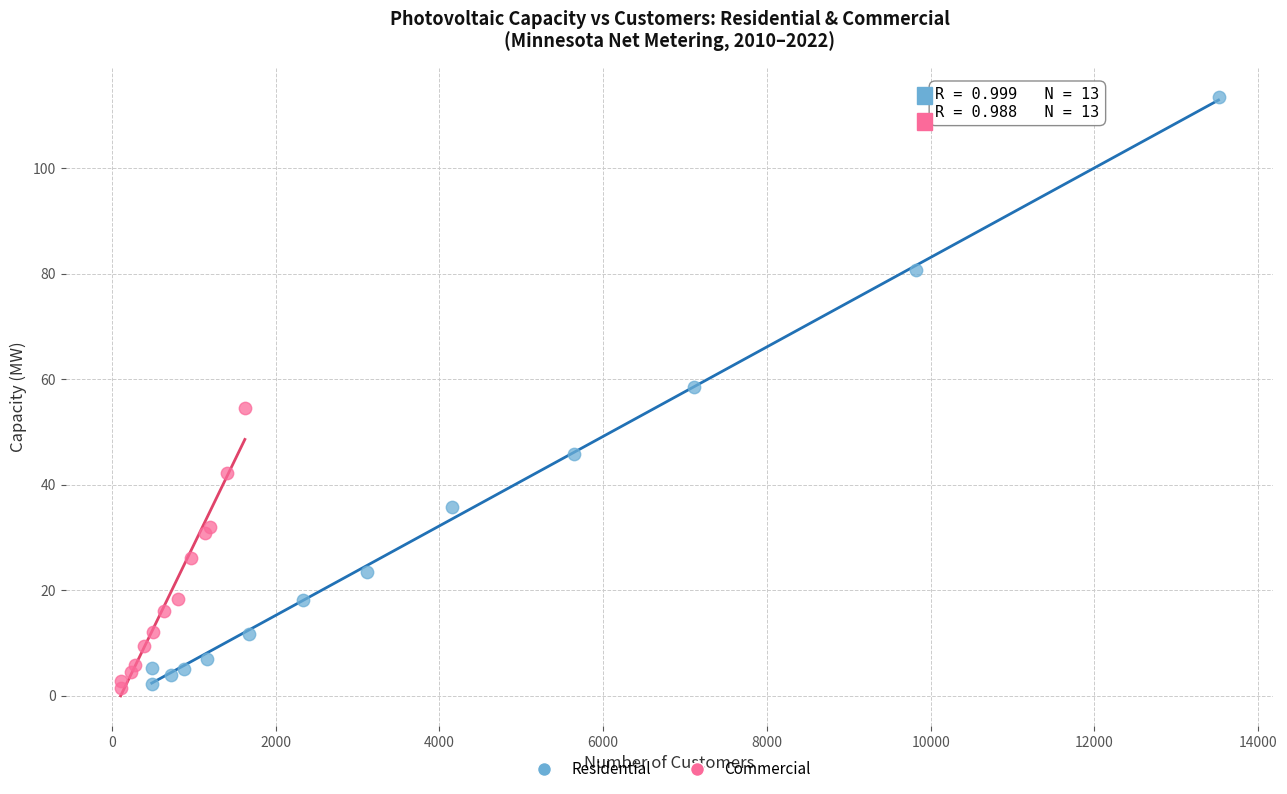

Which series has the largest Y range (max minus min)?

Residential